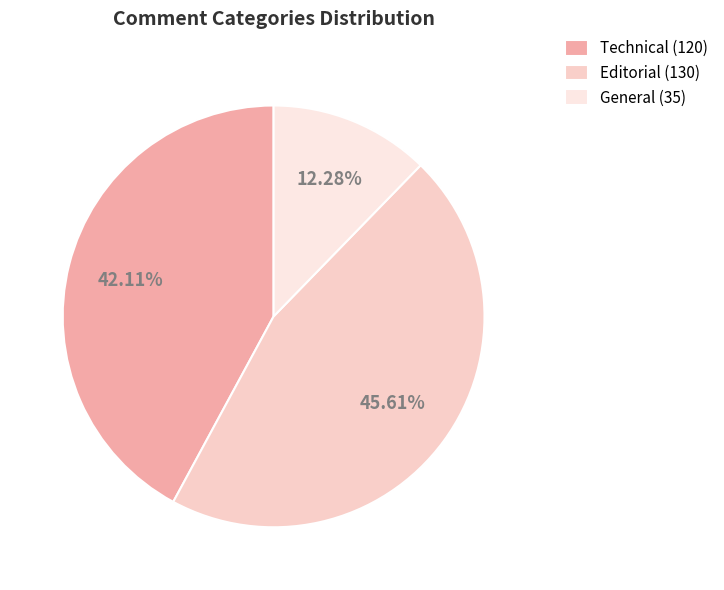

To the nearest percent, what percentage of the pie is General?

12%